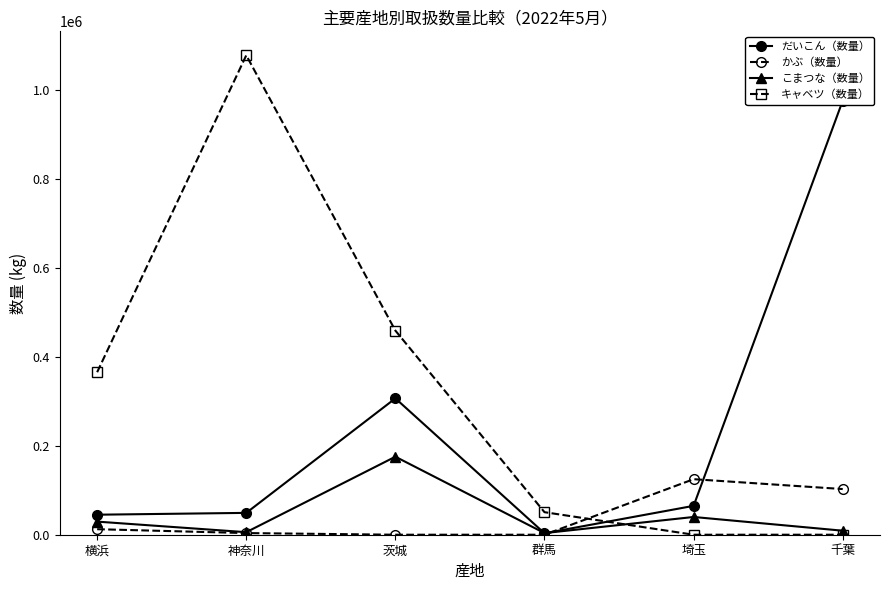

Reading left to right, transcribe all the data shown in this chart.

だいこん（数量）: 横浜=45035	神奈川=49150	茨城=306799	群馬=3259	埼玉=64958	千葉=976565
かぶ（数量）: 横浜=12432	神奈川=3696	茨城=0	群馬=0	埼玉=124957	千葉=102752
こまつな（数量）: 横浜=29484	神奈川=5710	茨城=175538	群馬=3675	埼玉=39921	千葉=9039
キャベツ（数量）: 横浜=365655	神奈川=1078651	茨城=459273	群馬=50711	埼玉=0	千葉=0